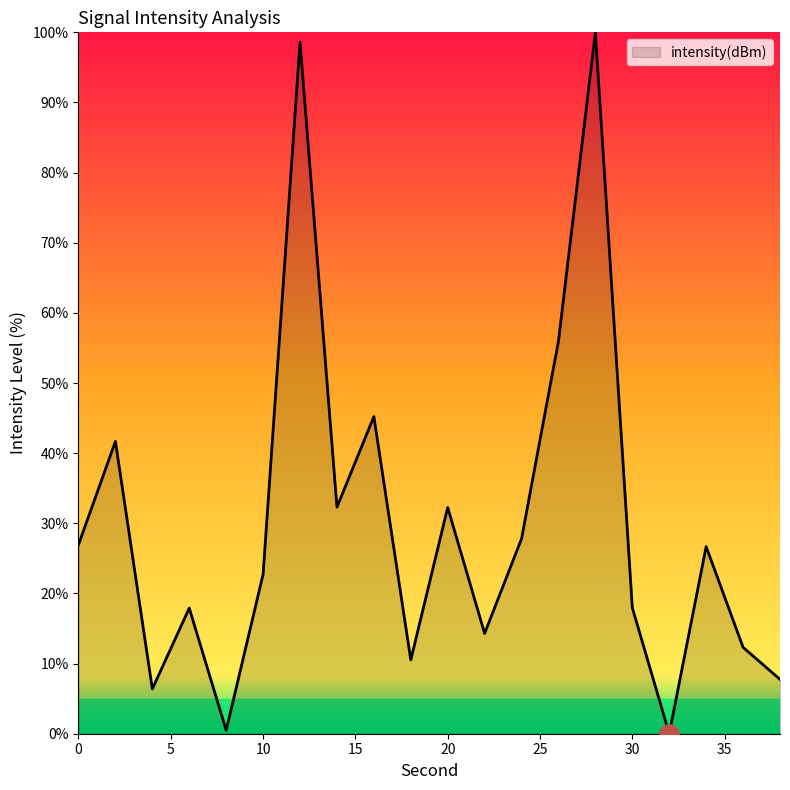

What is the greatest value displayed?

100.0